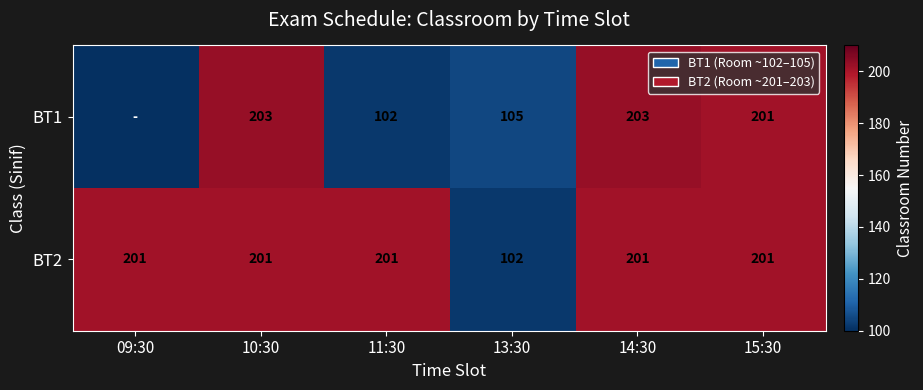

Between 10:30 and 15:30, which series saw the biggest shift?

BT1